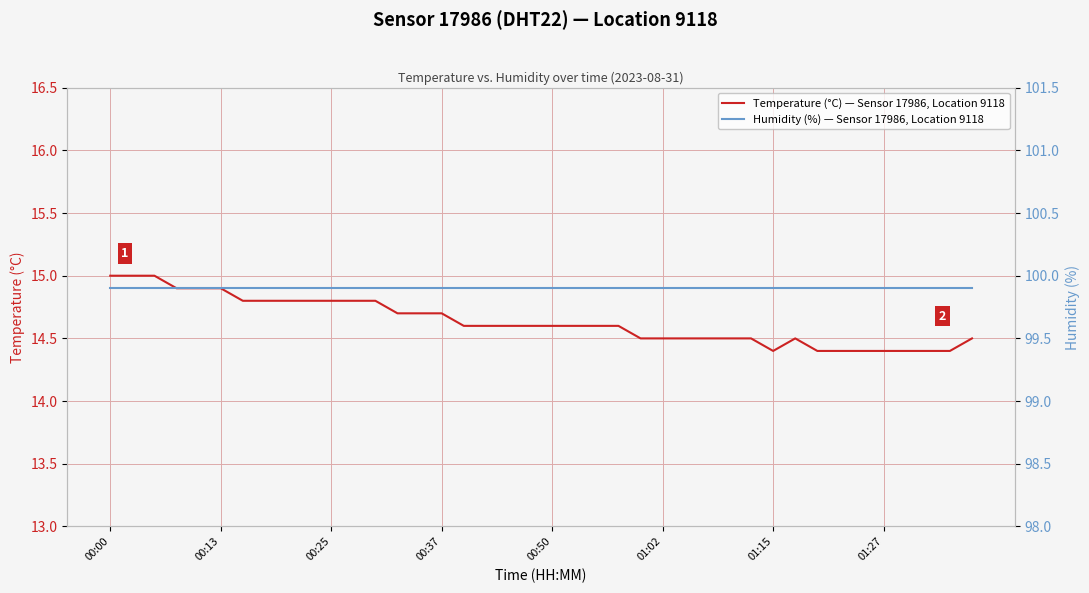

What is the lowest value of the Temperature (°C) — Sensor 17986, Location 9118 series?

14.4